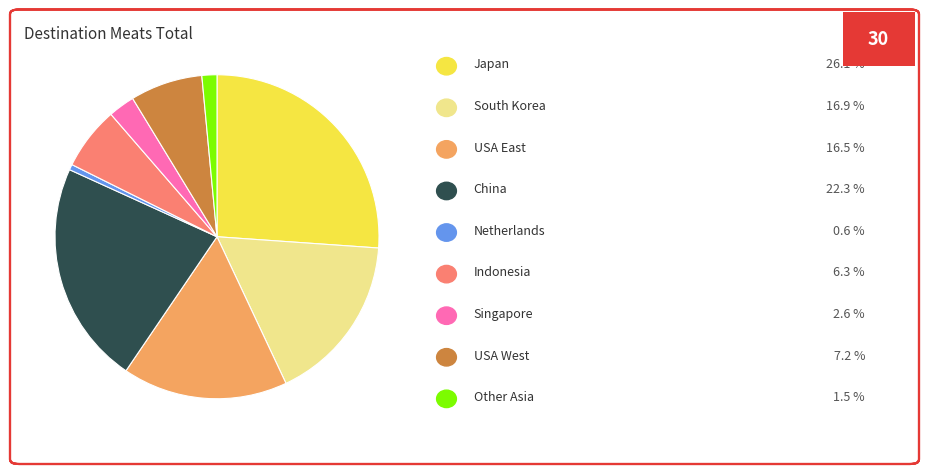

How many slices are in this pie chart?

9